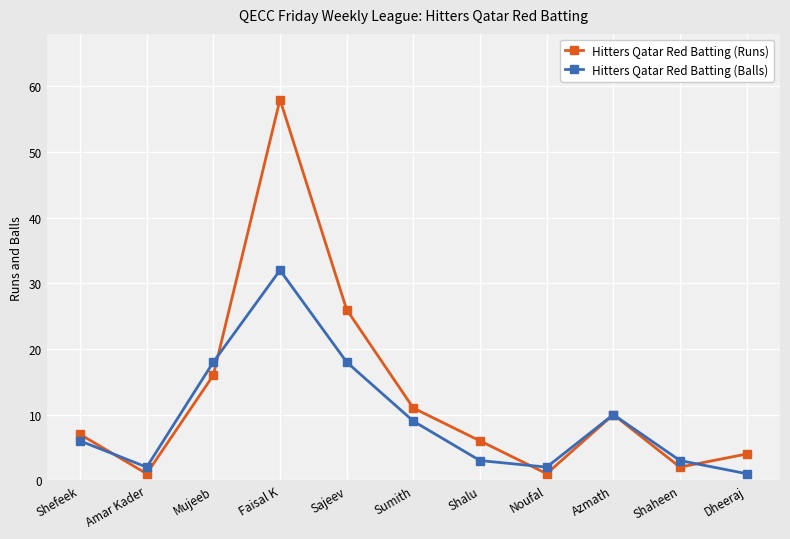

Which series ends up on top after the final intersection of Hitters Qatar Red Batting (Runs) and Hitters Qatar Red Batting (Balls)?

Hitters Qatar Red Batting (Runs)